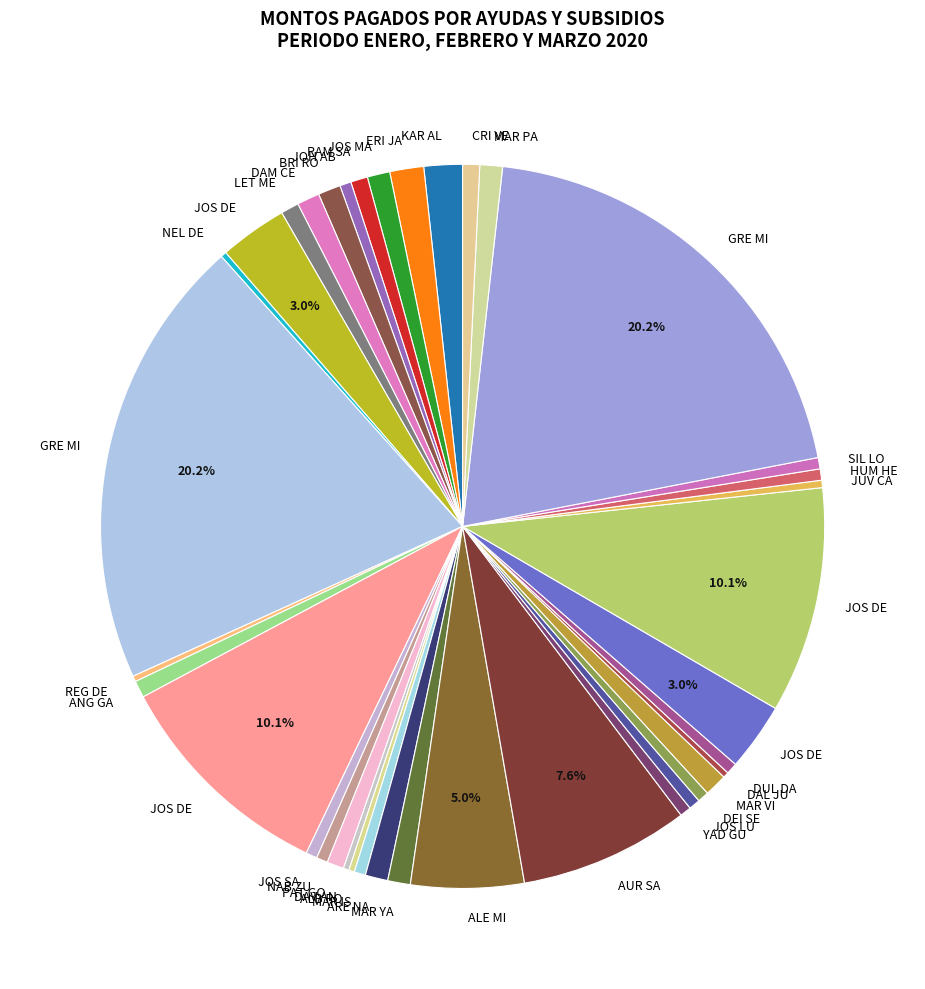

To the nearest percent, what is the difference between the largest and smallest slice percentages?

20%